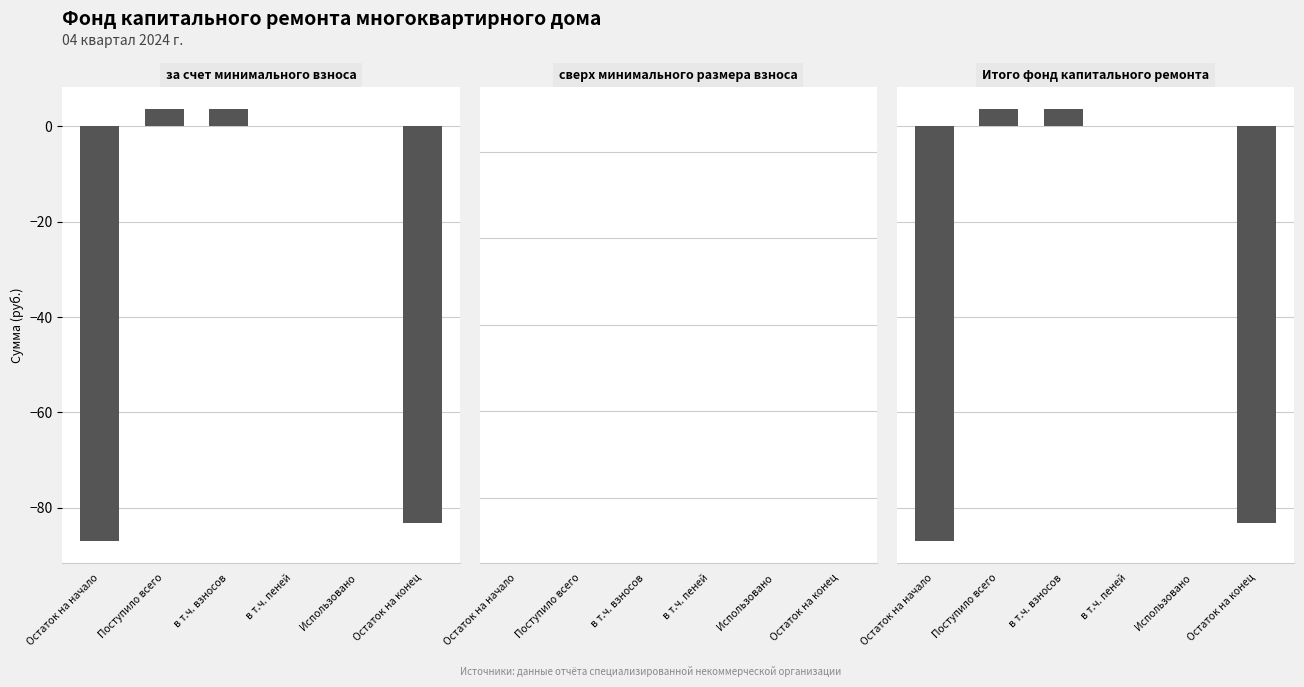

Which has a higher value, в т.ч. взносов or Остаток на начало?

в т.ч. взносов